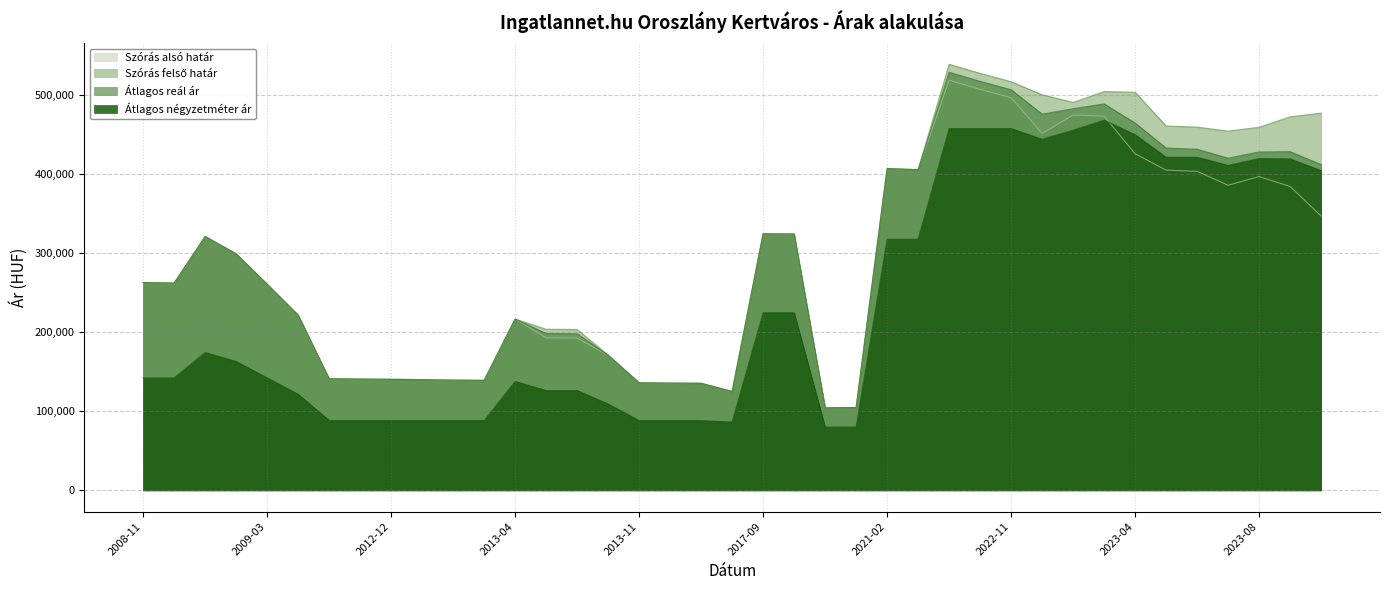

Reading left to right, transcribe all the data shown in this chart.

Szórás alsó határ: 262582	261945	320814	298839	260444	221421	141037	140630	140335	139895	139241	138988	216500	192713	192406	170819	135922	135509	135270	124917	324191	323960	104297	104589	406608	405155	518187	506683	496131	450993	474239	472794	425310	404593	403134	385556	396500	383953	346676
Szórás felső határ: 262582	261945	320814	298839	260444	221421	141037	140630	140335	139895	139241	138988	216500	203591	203284	170819	135922	135509	135270	124917	324191	323960	104297	104589	406608	405155	538389	526885	516333	499865	490217	503916	503014	460425	458966	453946	458758	471979	476700
Átlagos reál ár: 262582	261945	320814	298839	260444	221421	141037	140630	140335	139895	139241	138988	216500	198152	197845	170819	135922	135509	135270	124917	324191	323960	104297	104589	406608	405155	528288	516784	506232	475429	482228	488355	464162	432509	431050	419751	427629	427966	411688
Átlagos négyzetméter ár: 142142	142142	174245	162802	142142	121428	88235	88235	88235	88235	88235	88235	137692	126153	126153	109117	88235	88235	88235	86274	224489	224489	80000	80000	317307	317307	457142	457142	457142	443650	455076	467772	449413	420902	420902	410698	419251	418877	404029